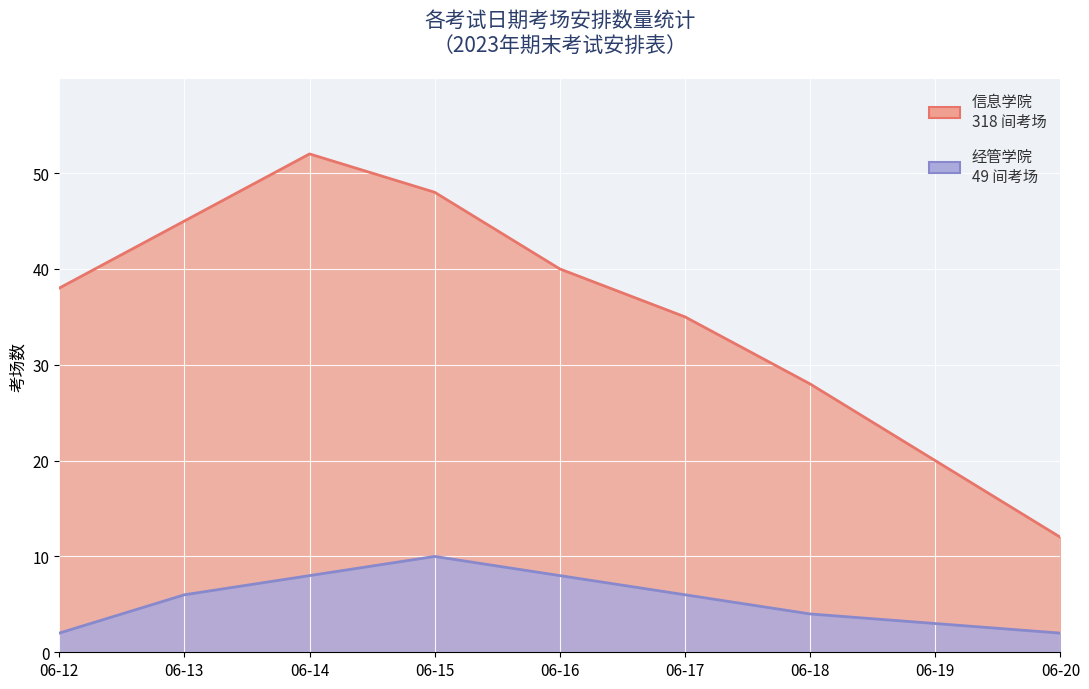

True or false: 经管学院考场数 and 信息学院考场数 intersect in this chart.

False